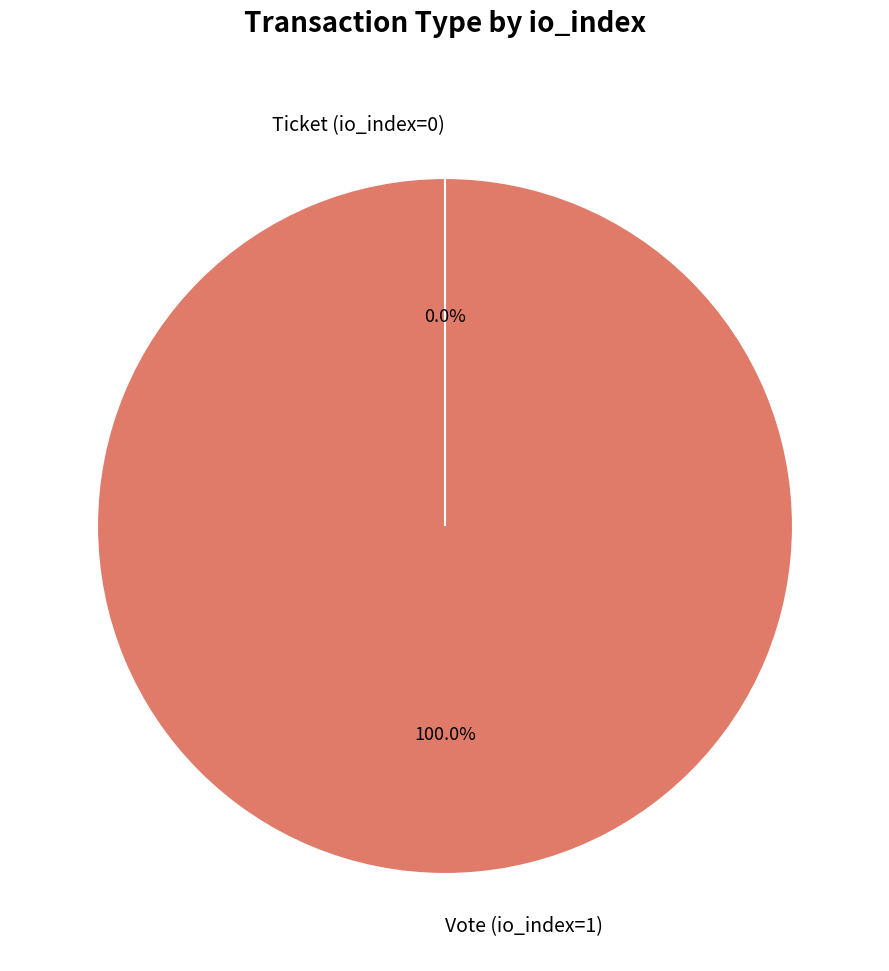

Between Vote (io_index=1) and Ticket (io_index=0), which is larger?

Vote (io_index=1)